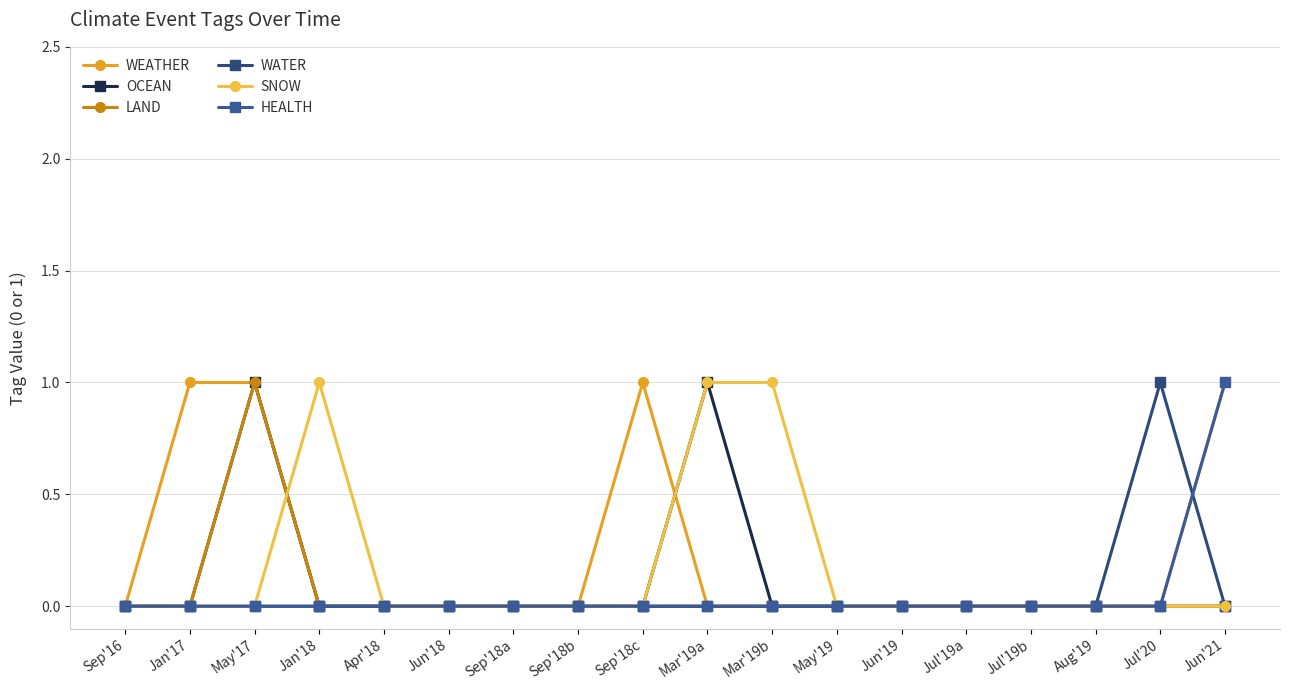

What is the highest value of the WATER series?

1